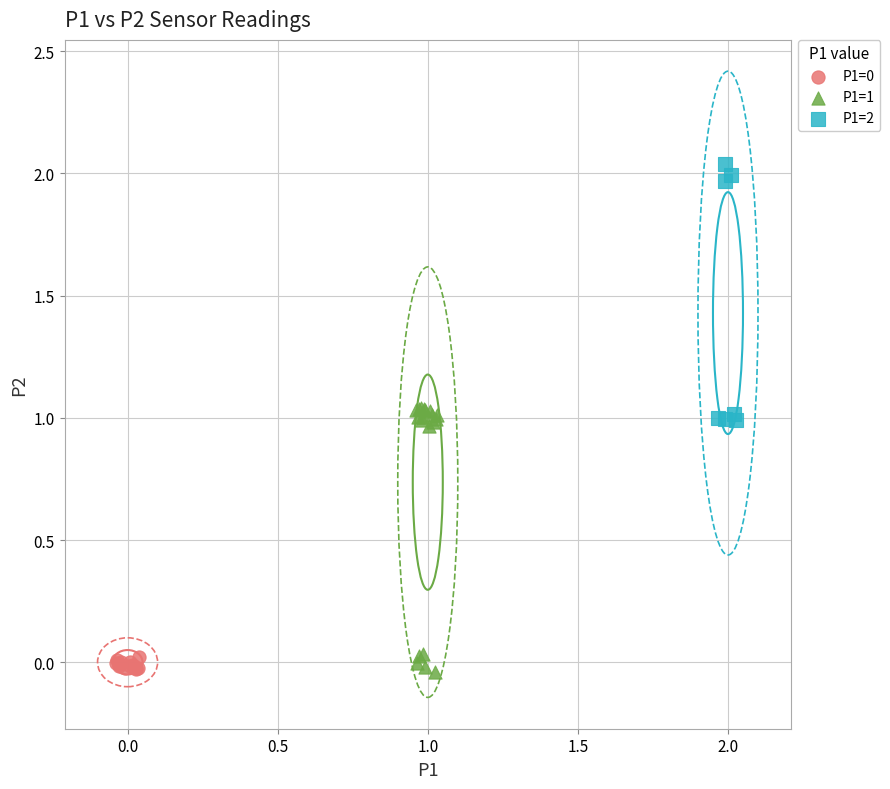

Which series contains the highest Y value?

P1=2